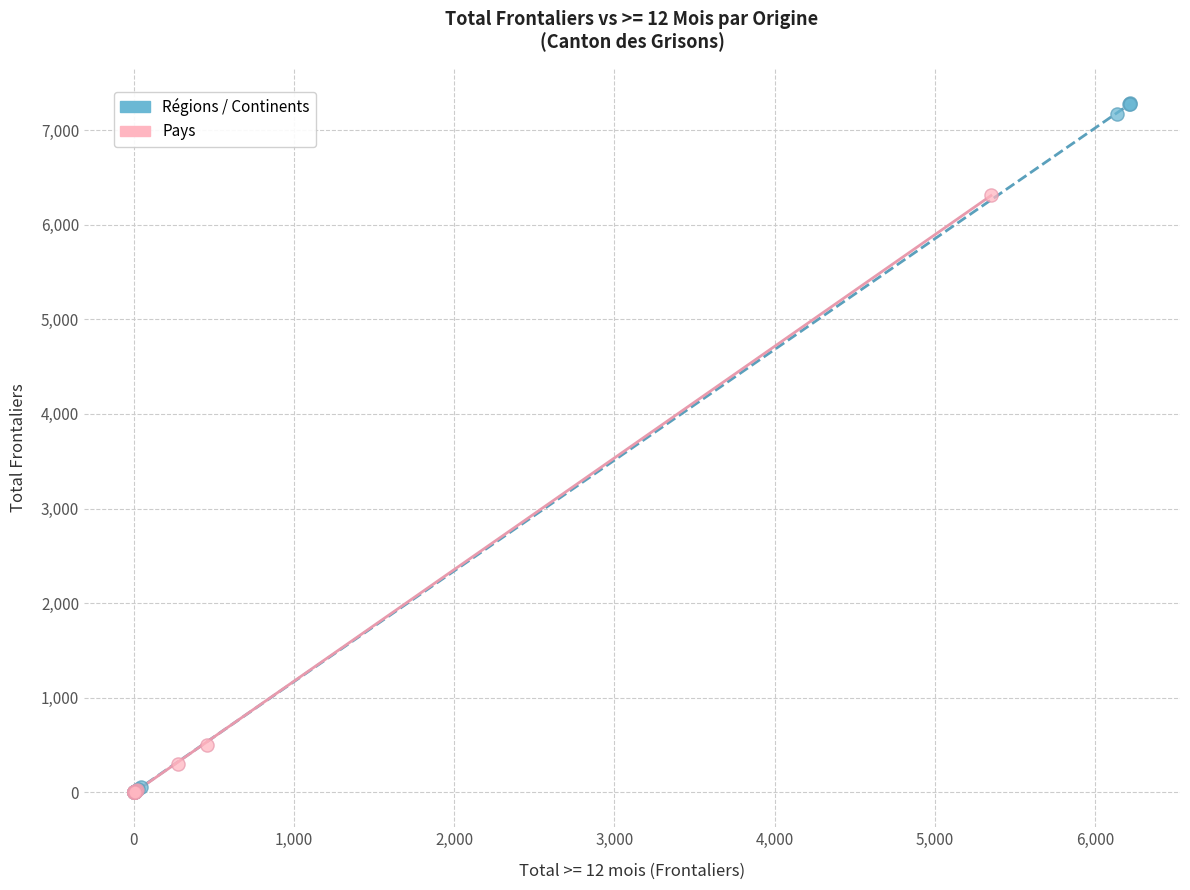

Which series reaches the maximum Y coordinate?

Régions / Continents